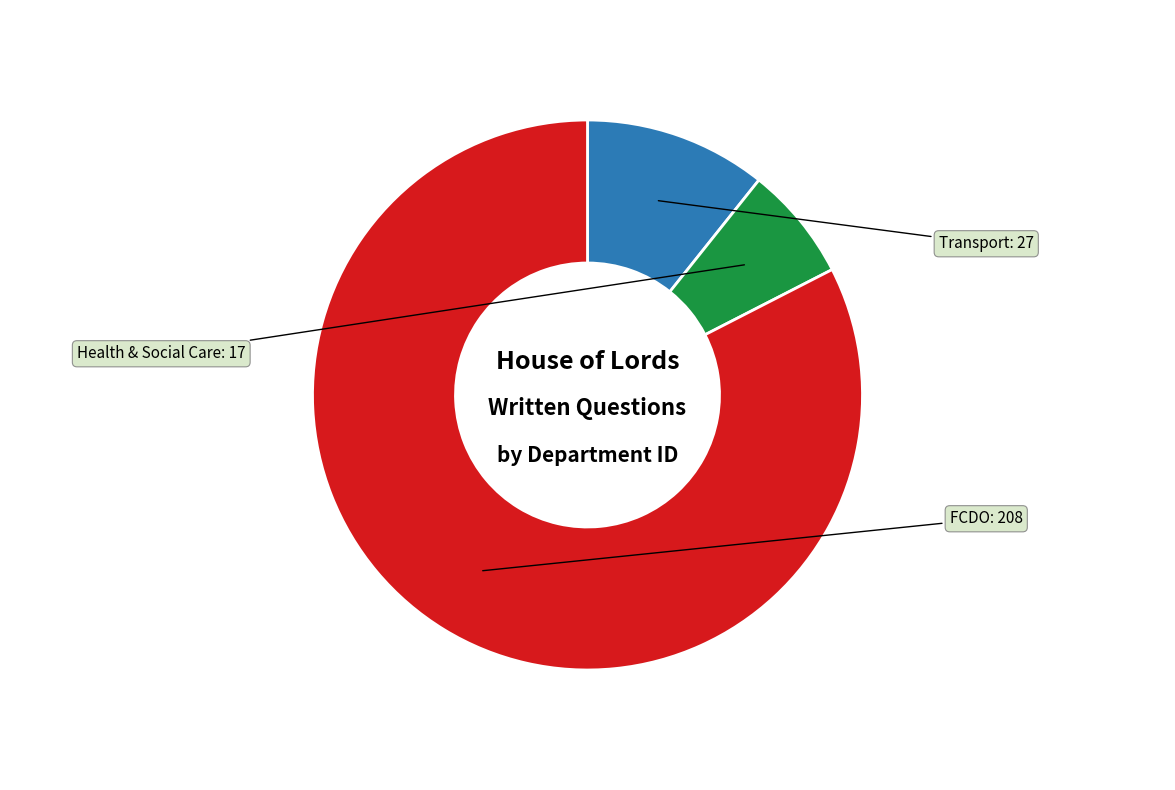

Does any single category account for the majority?

Yes